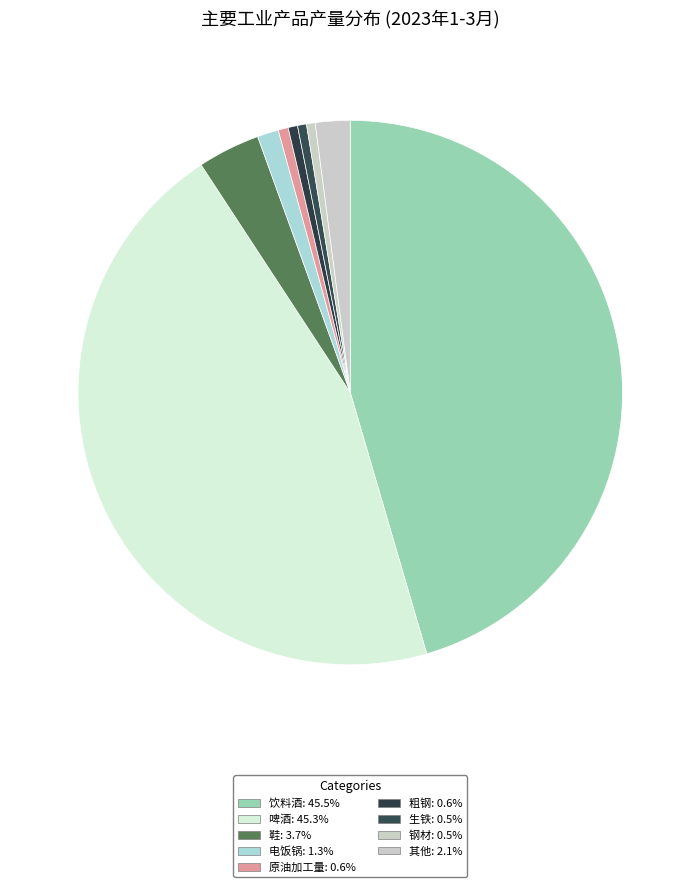

How many segments does this pie chart have?

9